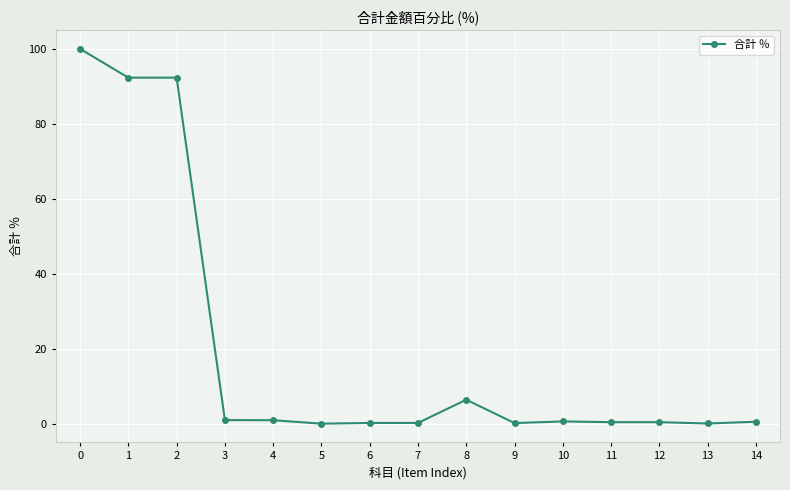

What is the approximate value at 8?

6.4